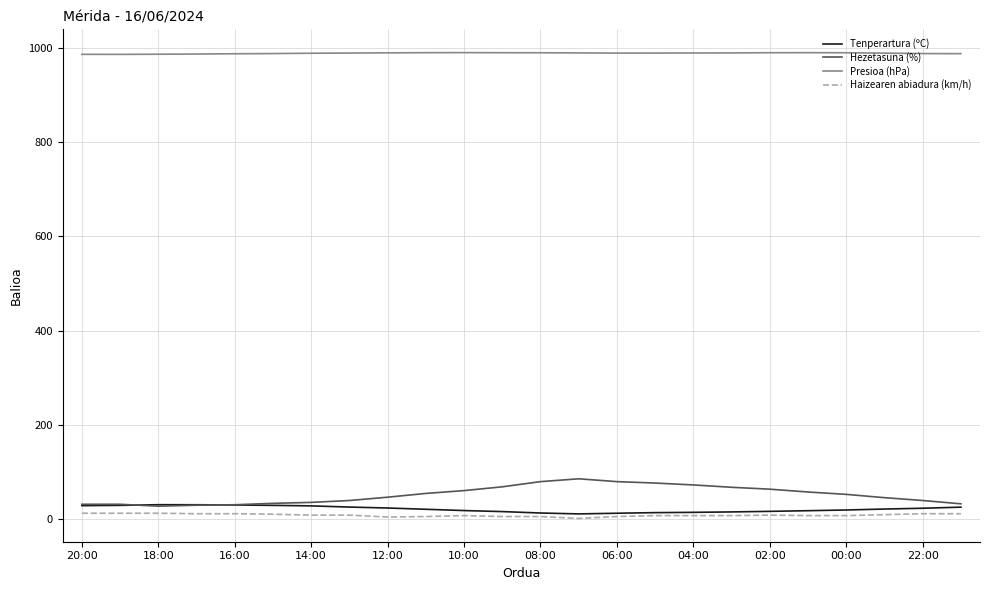

Which series has the largest range (max minus min)?

Hezetasuna (%)